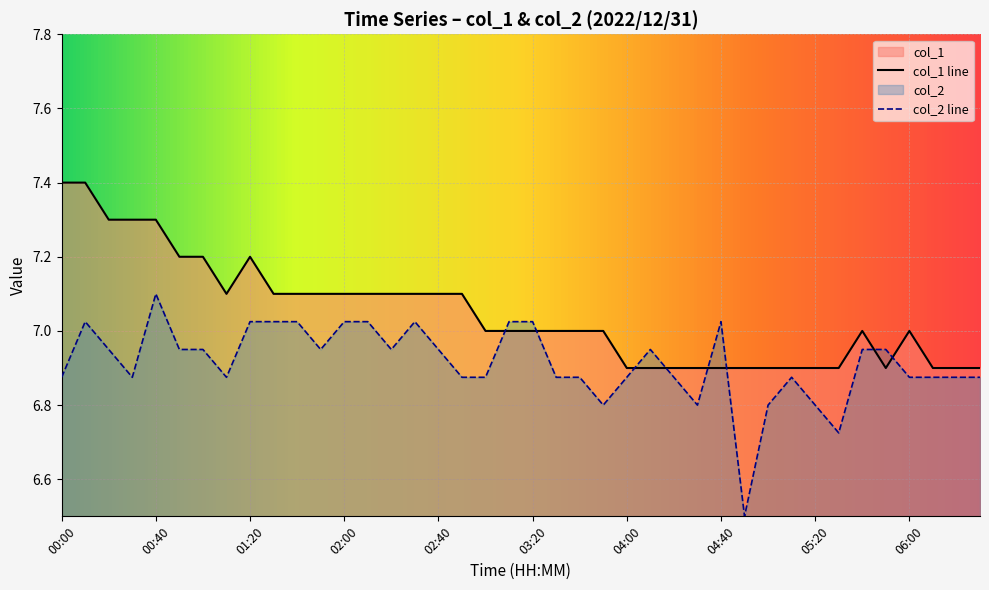

What are all the series names shown in the legend?

col_1, col_2